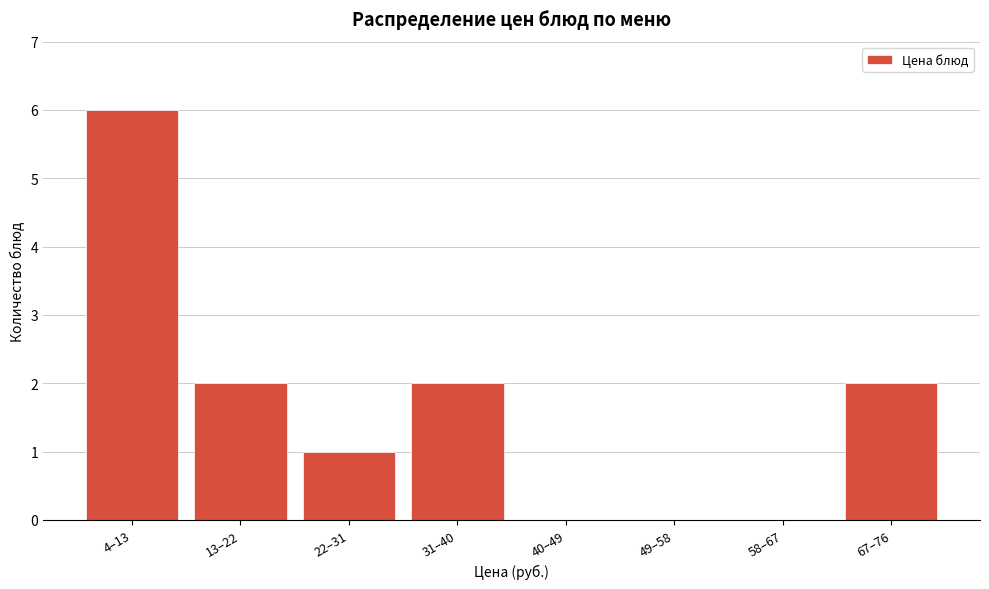

Reading left to right, extract all data points from this chart.

4–13=6	13–22=2	22–31=1	31–40=2	40–49=0	49–58=0	58–67=0	67–76=2